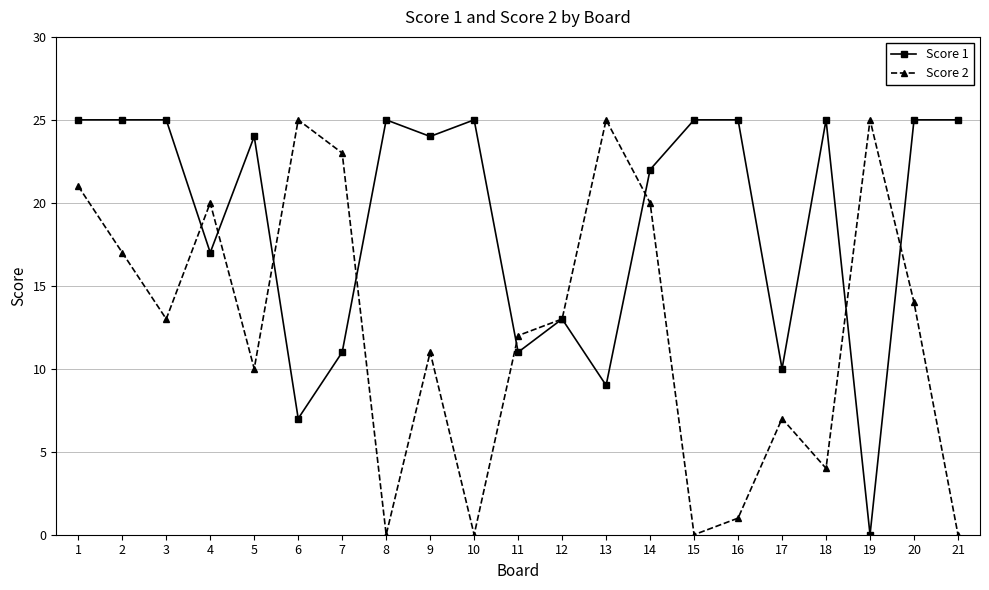

Between 3 and 9, which series saw the biggest shift?

Score 2